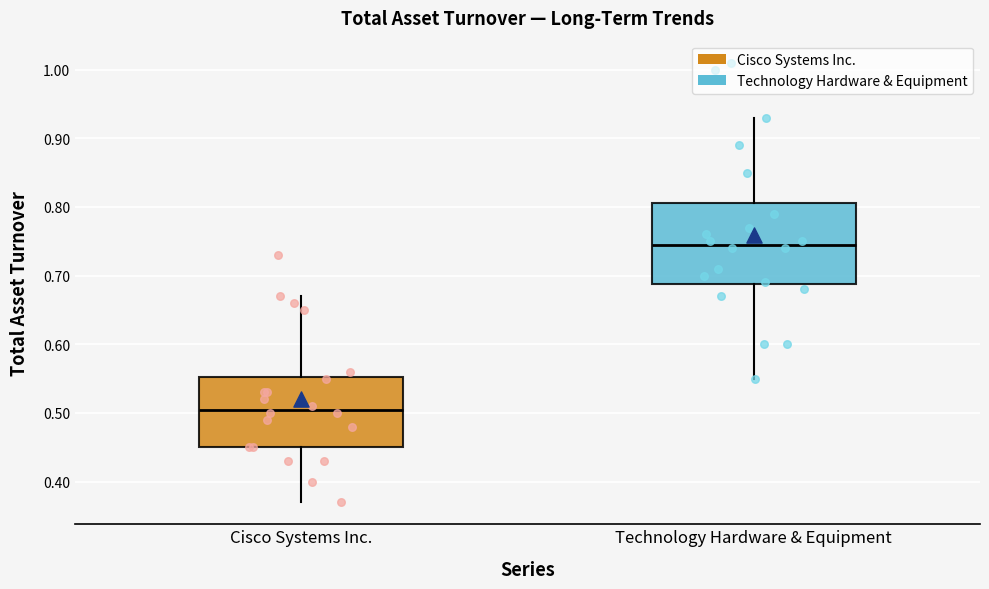

Where is the lower edge of the box for Cisco Systems Inc. on the y-axis? The values are not printed on the chart, so give them approximately, as read against the axis.

0.45